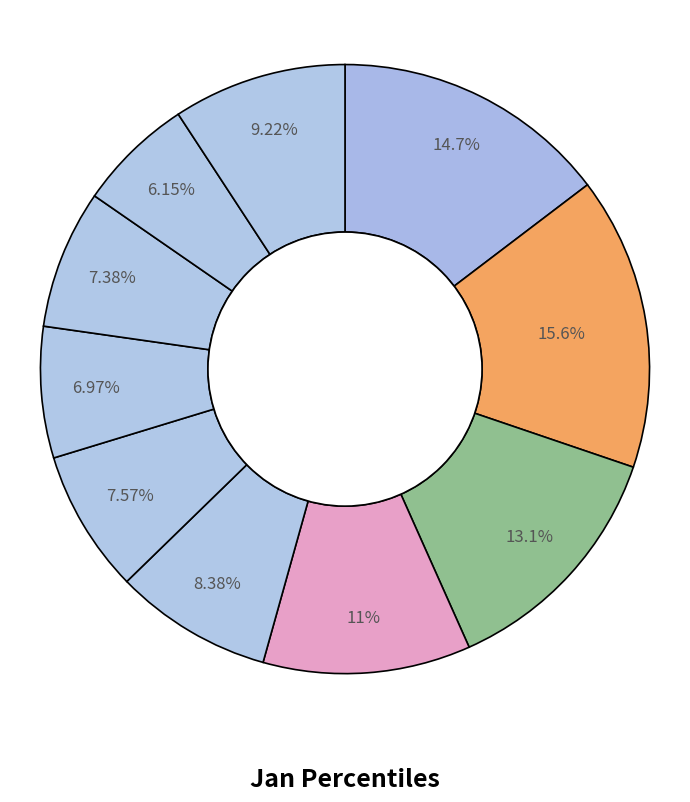

Count the number of slices in the pie.

10